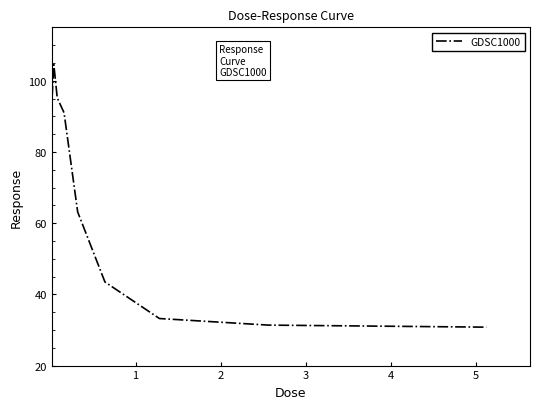

What is the smallest value displayed?

30.8